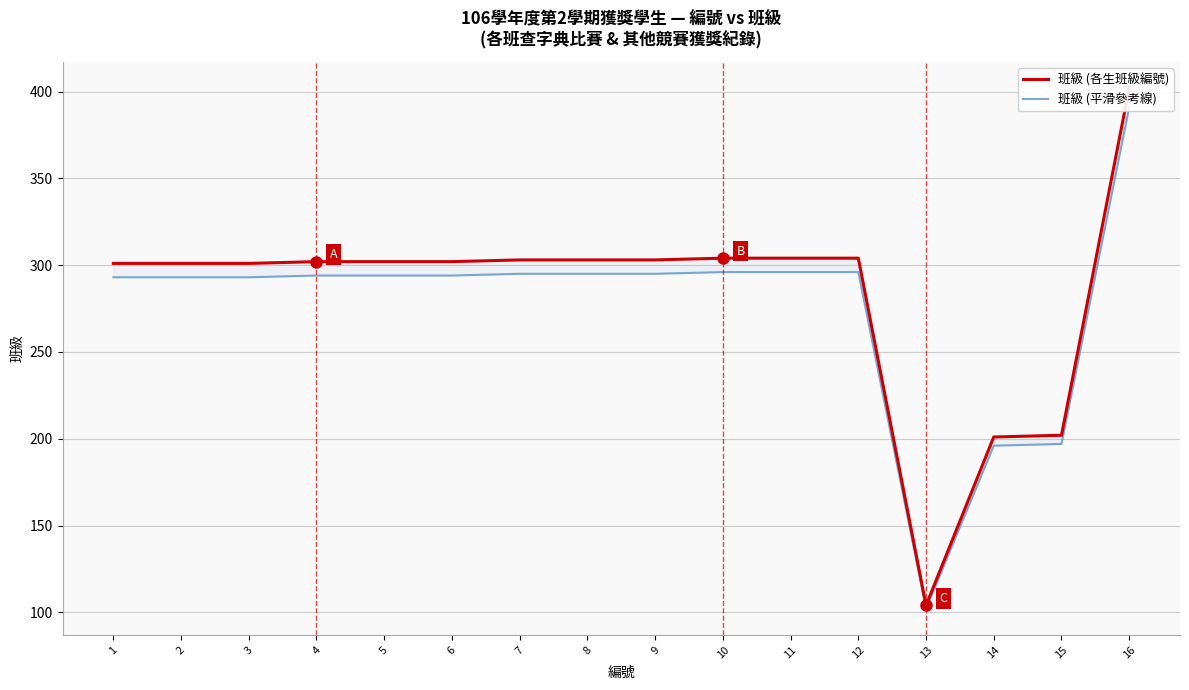

What is the value of the 班級 (平滑參考線) point at the 15th from the left?

197